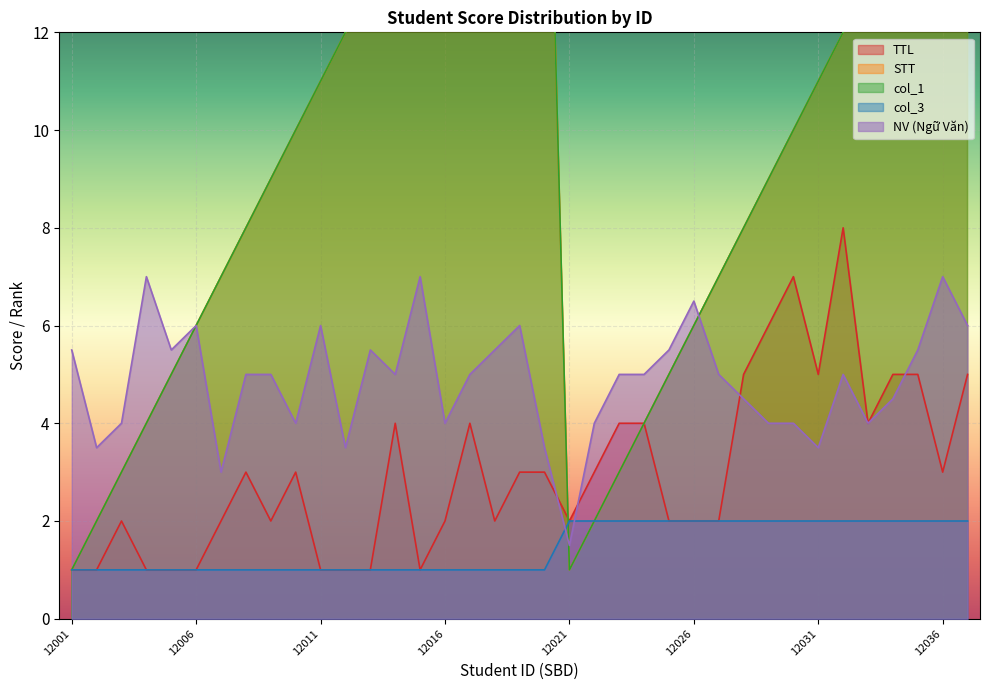

What is the approximate value of col_1 at 12015?

15.0